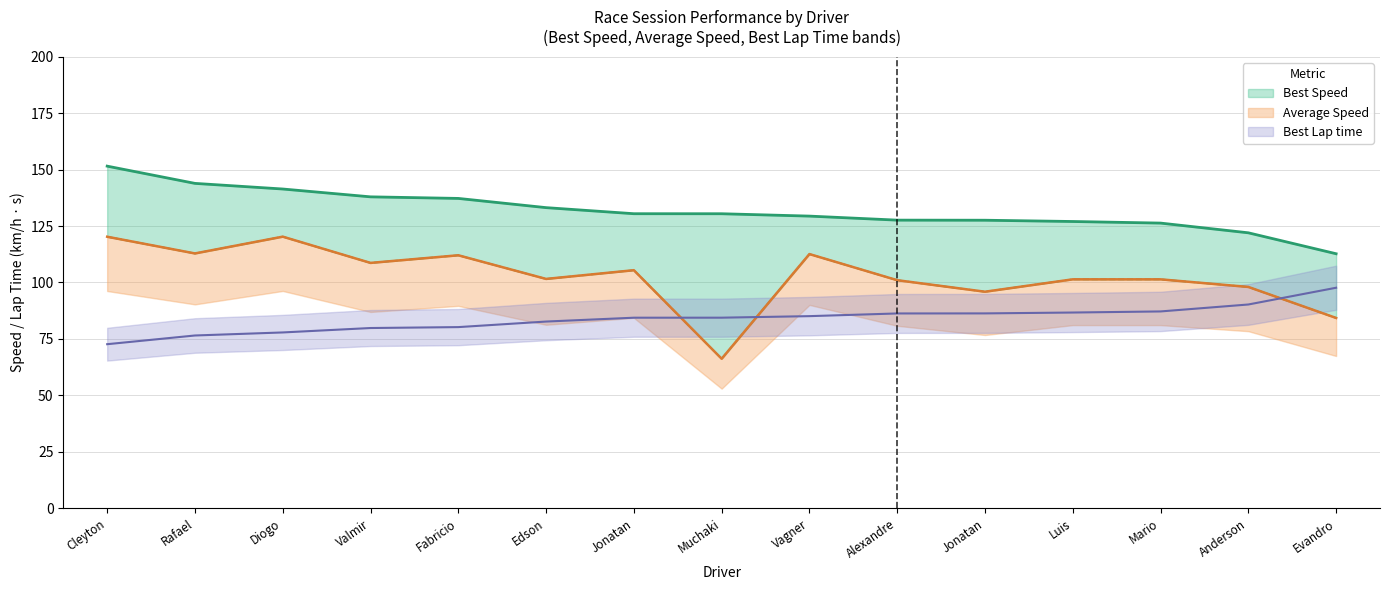

What is the difference between the maximum and minimum values in the Best Lap time series?

25.0